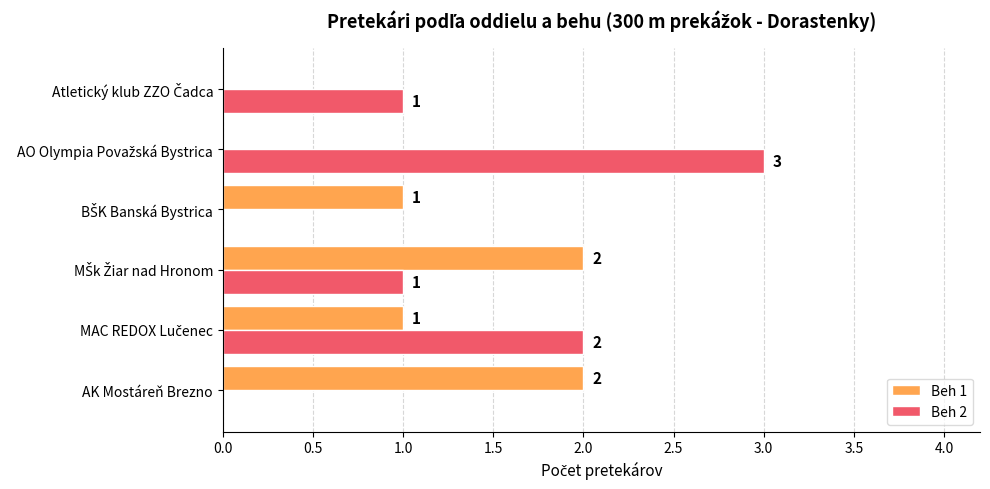

Which series has the largest range (max minus min)?

Beh 2